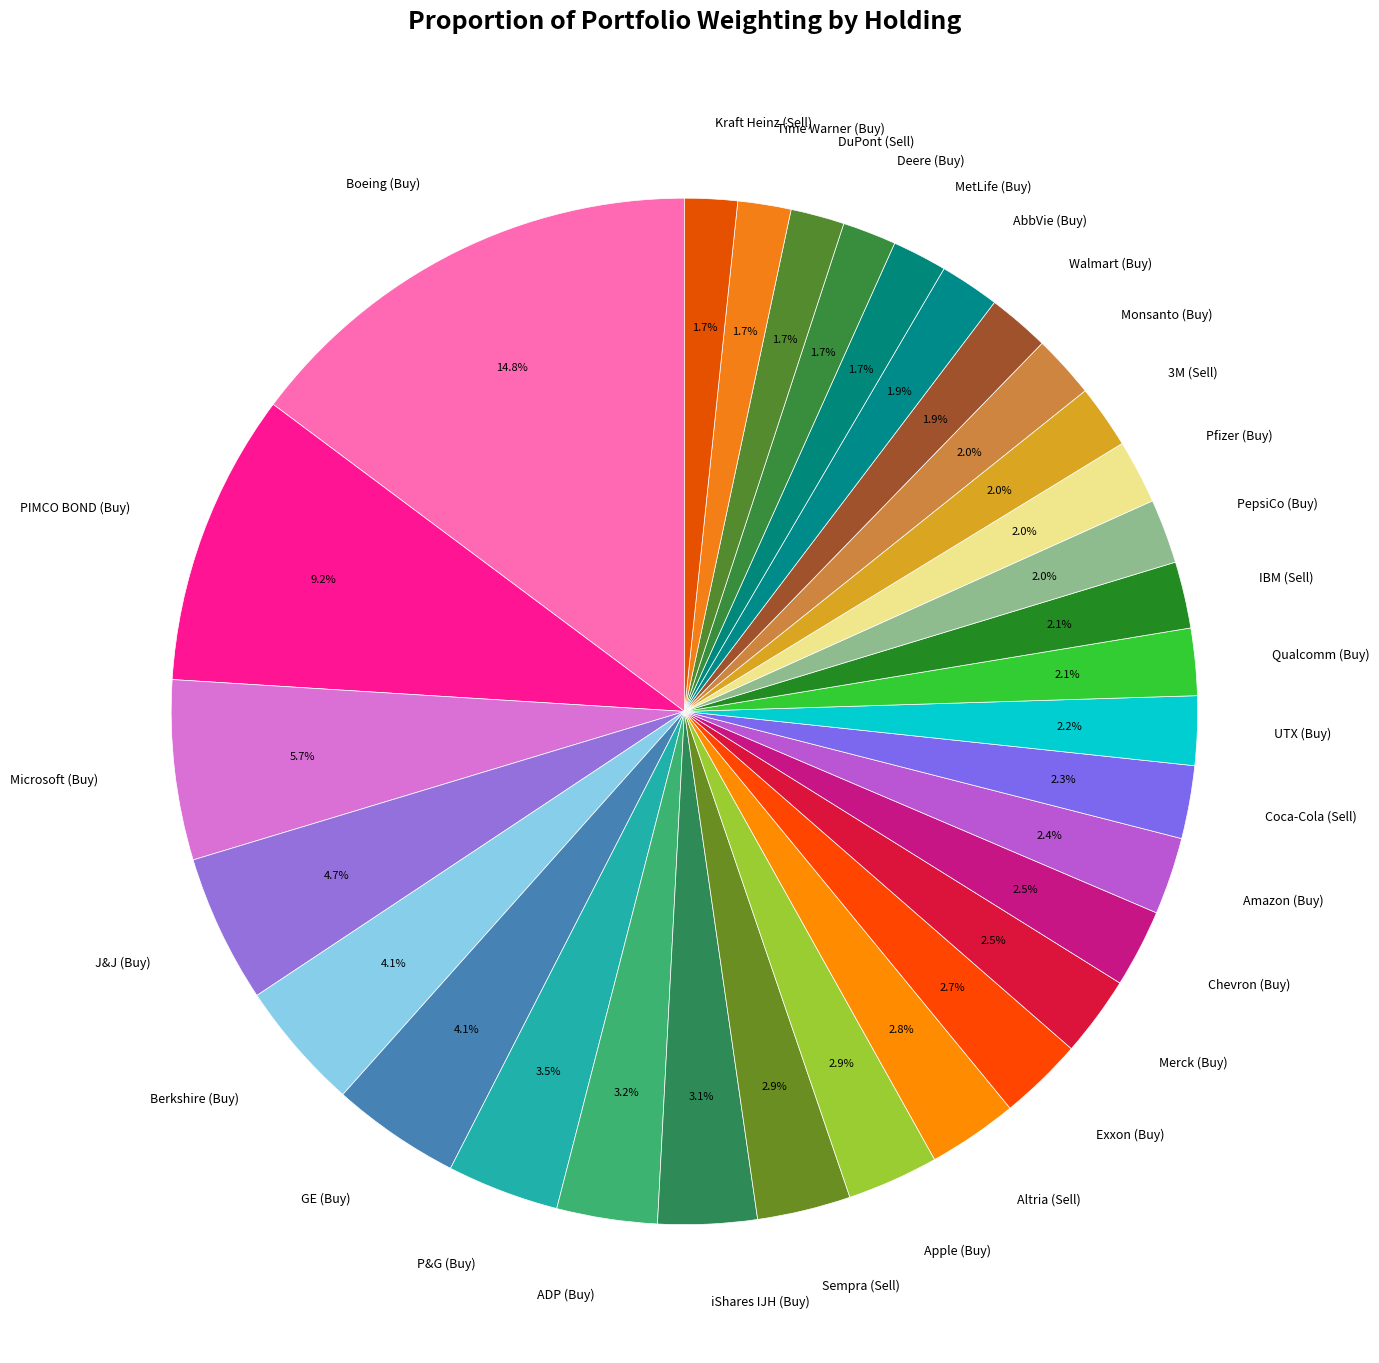

Does any single category account for the majority?

No